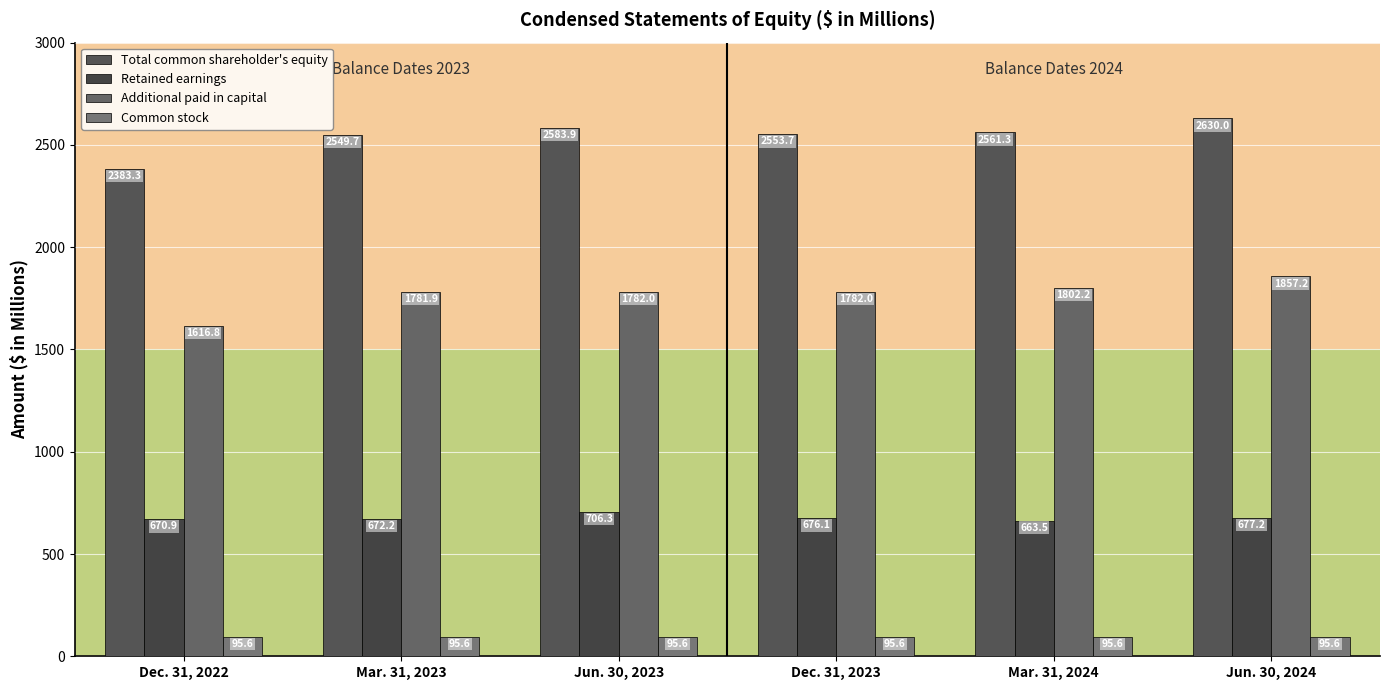

Which series has the largest range (max minus min)?

Total common shareholder's equity